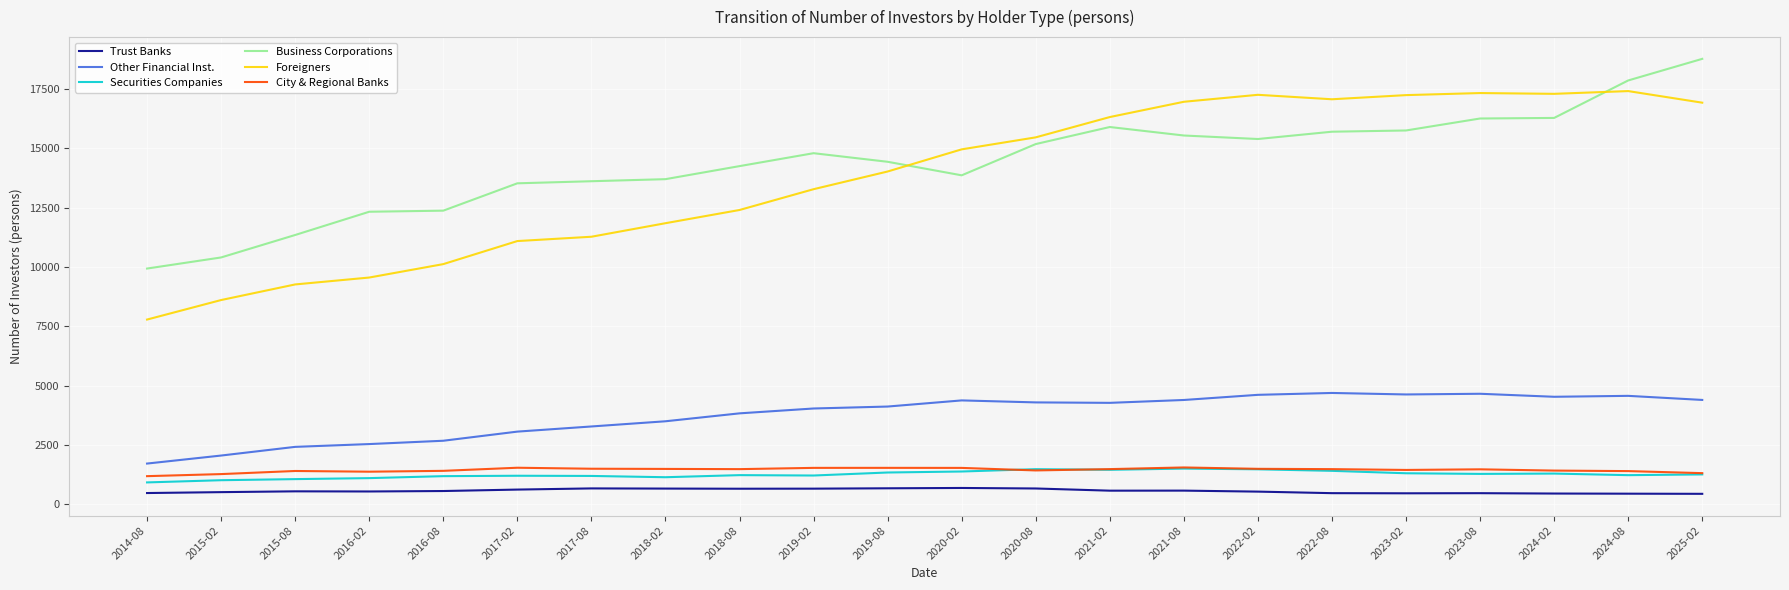

Is the value of Business Corporations at 2016-02 greater than the value of Other Financial Inst. at 2015-02?

Yes